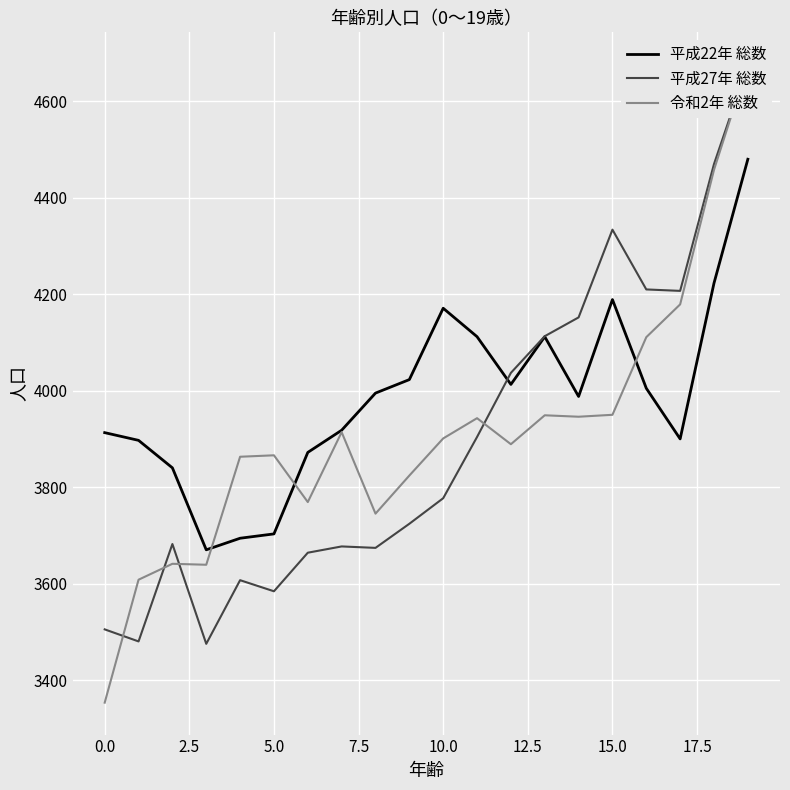

Which label corresponds to the largest value in the chart?

19